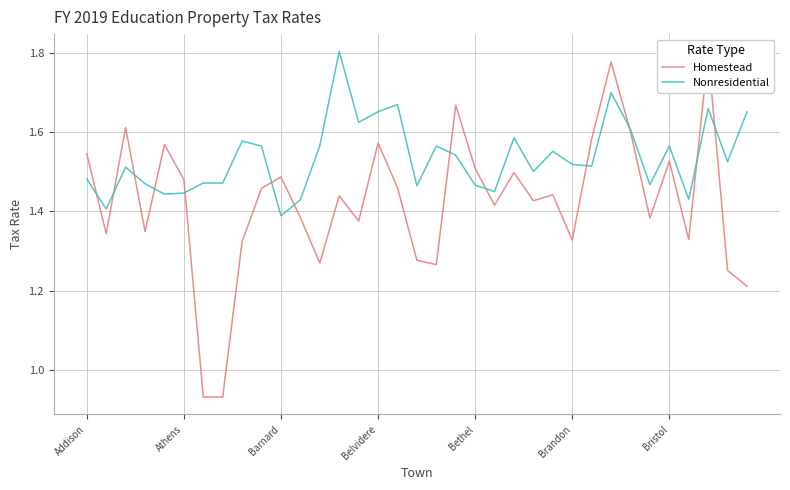

True or false: Nonresidential has more than 2 interior local peaks.

True